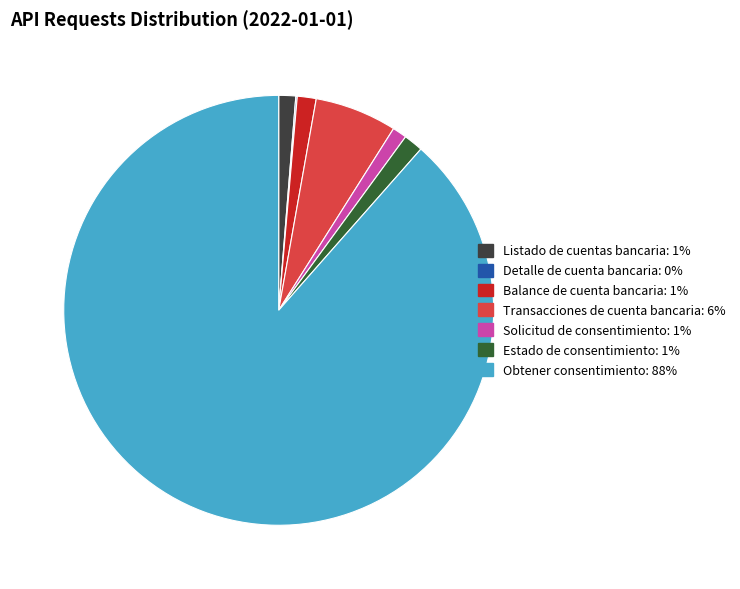

Which slice is the largest?

Obtener consentimiento